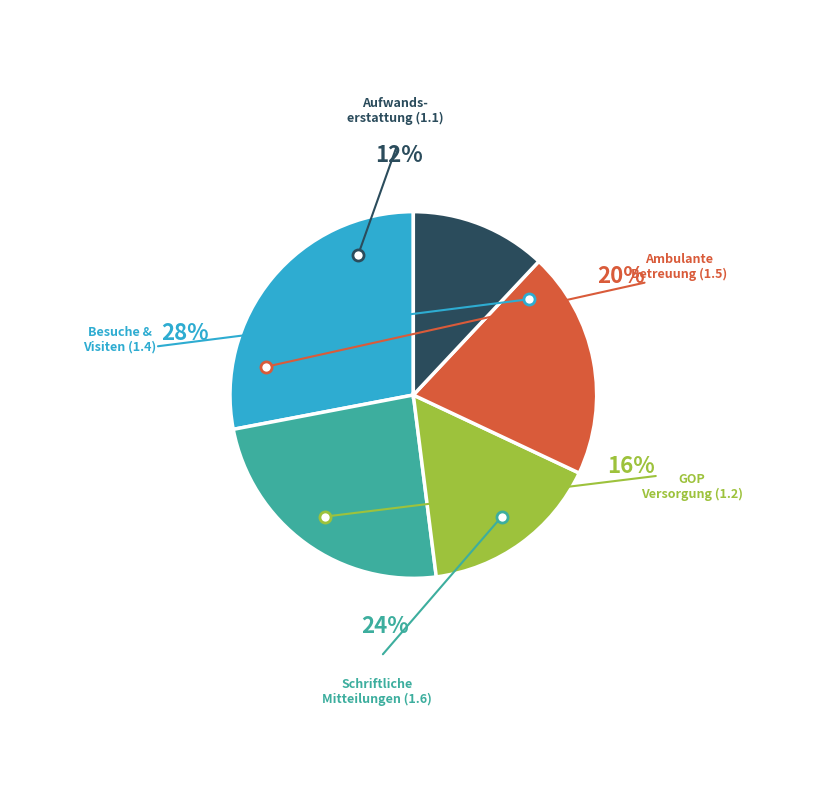

Which has a higher value, 1.6 or 1.5?

1.6